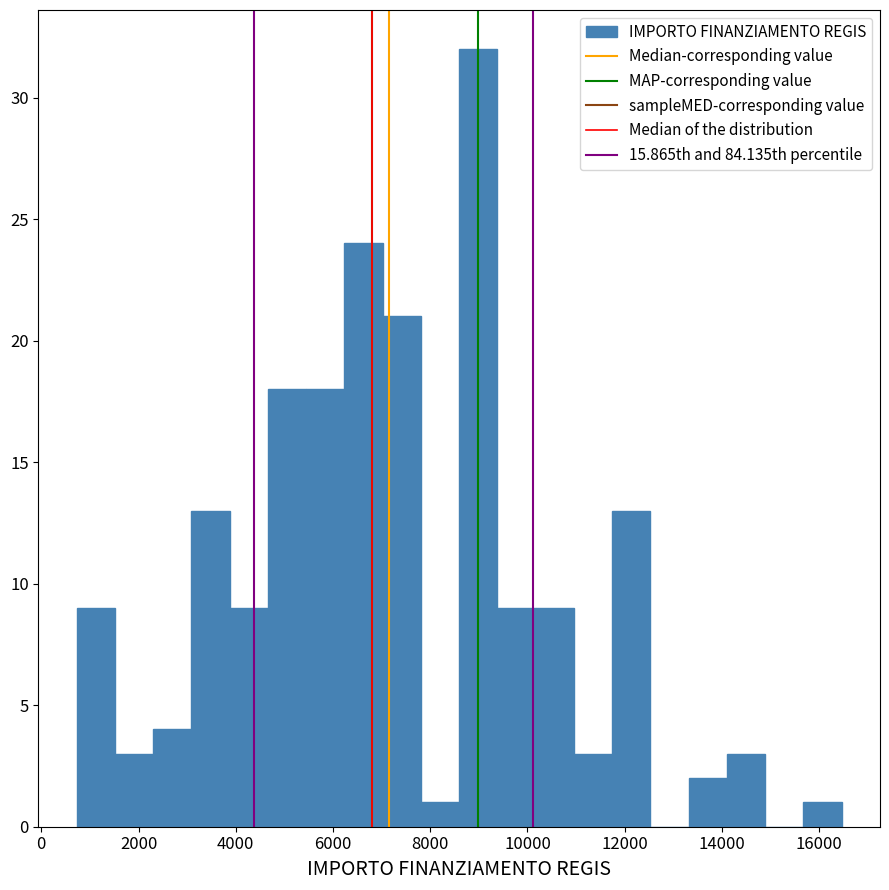

Read against the x-axis, roughly where is the centre of the tallest bar?

9000